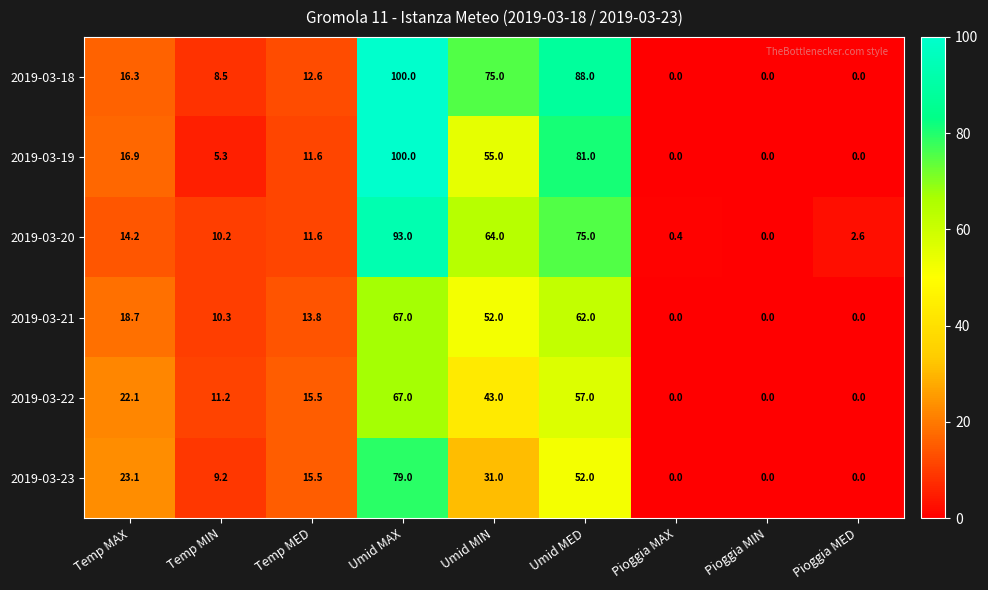

What is the difference between the 2019-03-19 values at Umid MAX and Umid MIN?

45.0